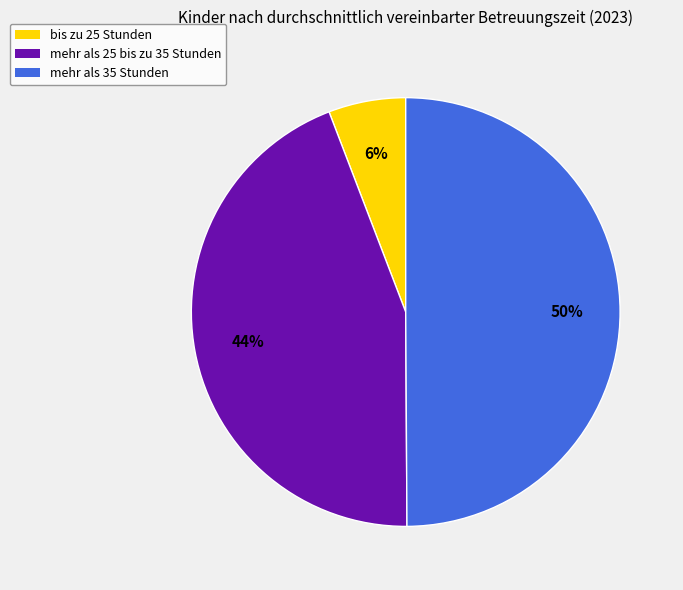

Count the number of slices in the pie.

3